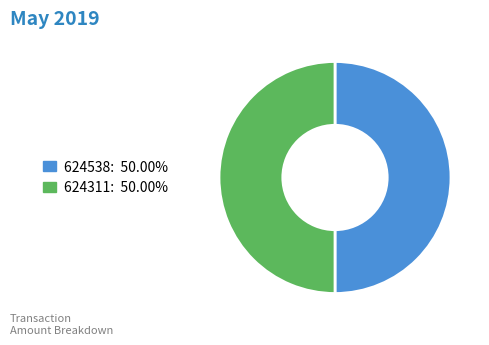

The 624538 slice represents 50% of the pie. True or false?

True